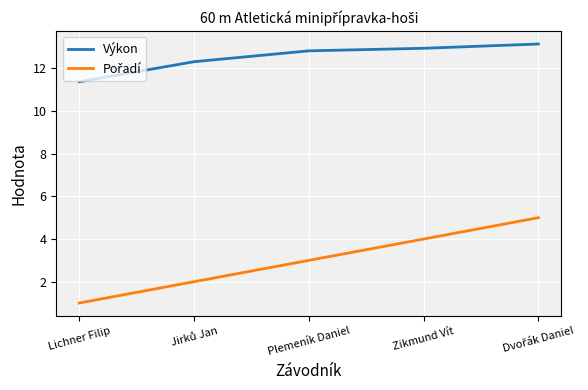

The value of Výkon at Lichner Filip is 11.4. True or false?

True